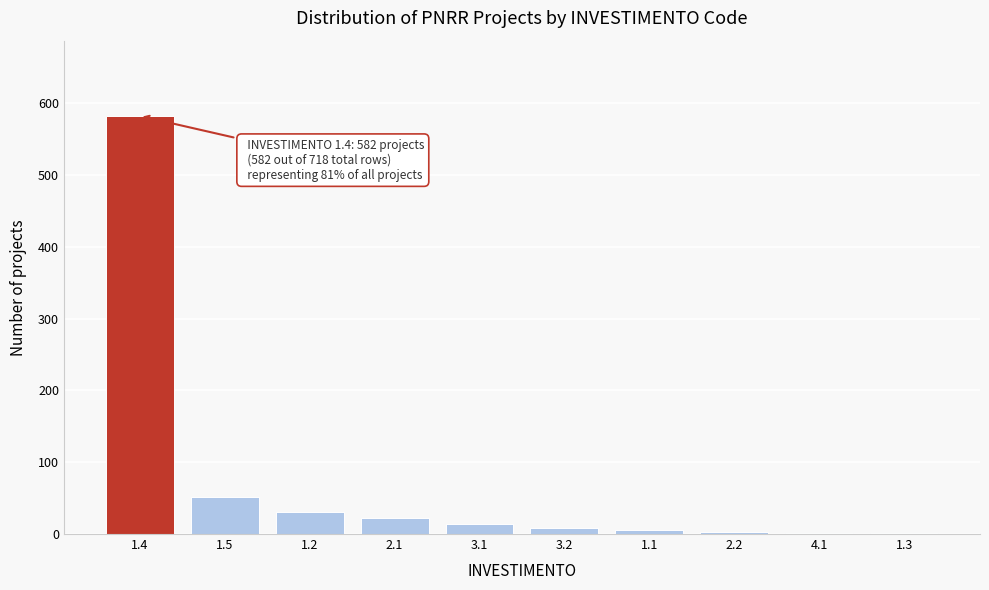

What is the change in value from 1.5 to 2.1?

-30